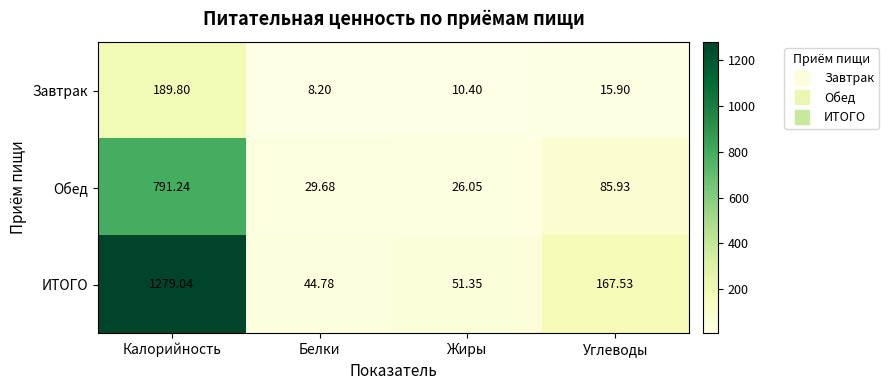

List the series in order of their peak value, lowest first.

Завтрак, Обед, ИТОГО